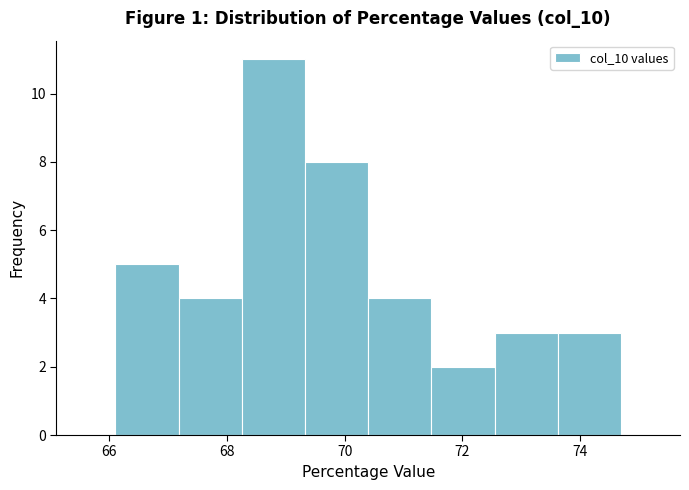

Reading left to right, transcribe this chart: for each bar, give the range it covers on the x-axis and its height. Neither the bar edges nor the heights are printed on the chart, so give them approximately, as read against the axes.

66.2 to 67.2: 5
67.2 to 68.2: 4
68.2 to 69.4: 11
69.4 to 70.4: 8
70.4 to 71.4: 4
71.4 to 72.6: 2
72.6 to 73.6: 3
73.6 to 74.8: 3